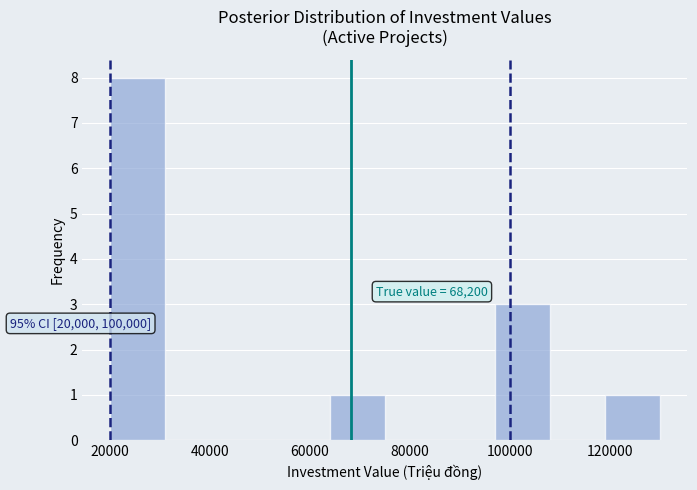

Which range on the x-axis has the tallest bar?

20000 to 31000